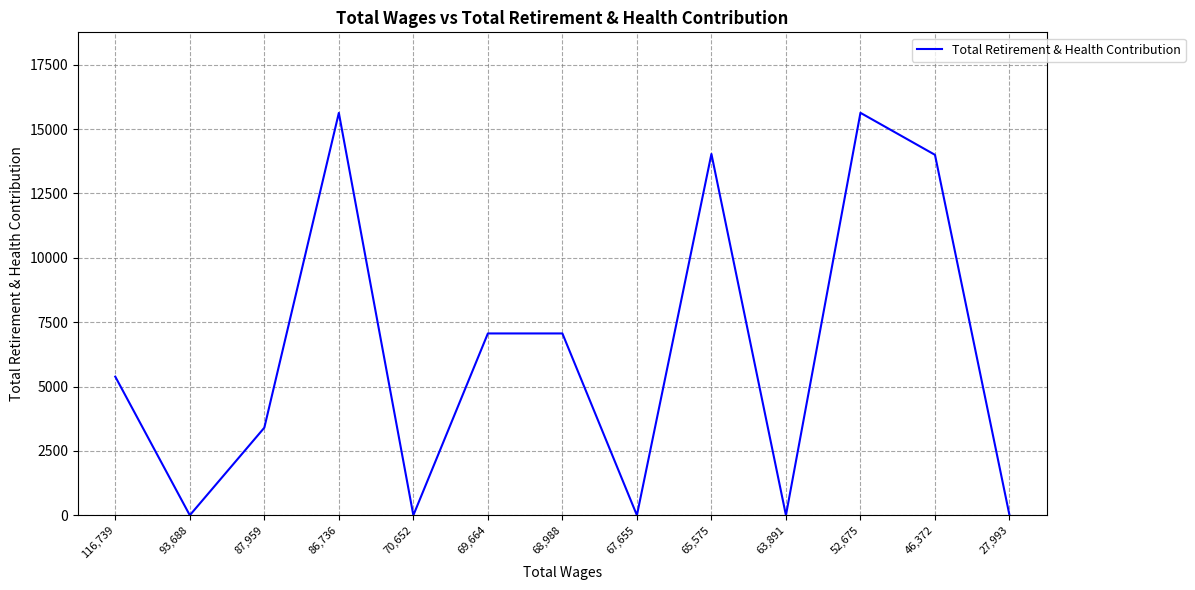

What is the difference between the maximum and minimum values?

15634